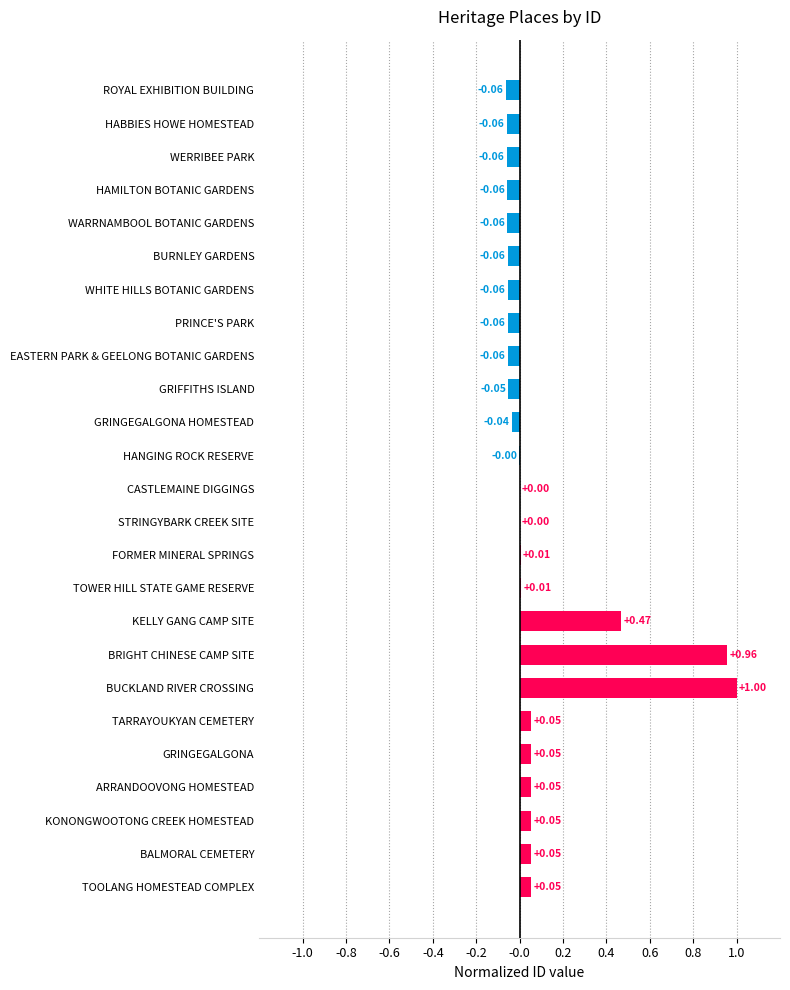

Which label corresponds to the largest value in the chart?

BUCKLAND RIVER CROSSING